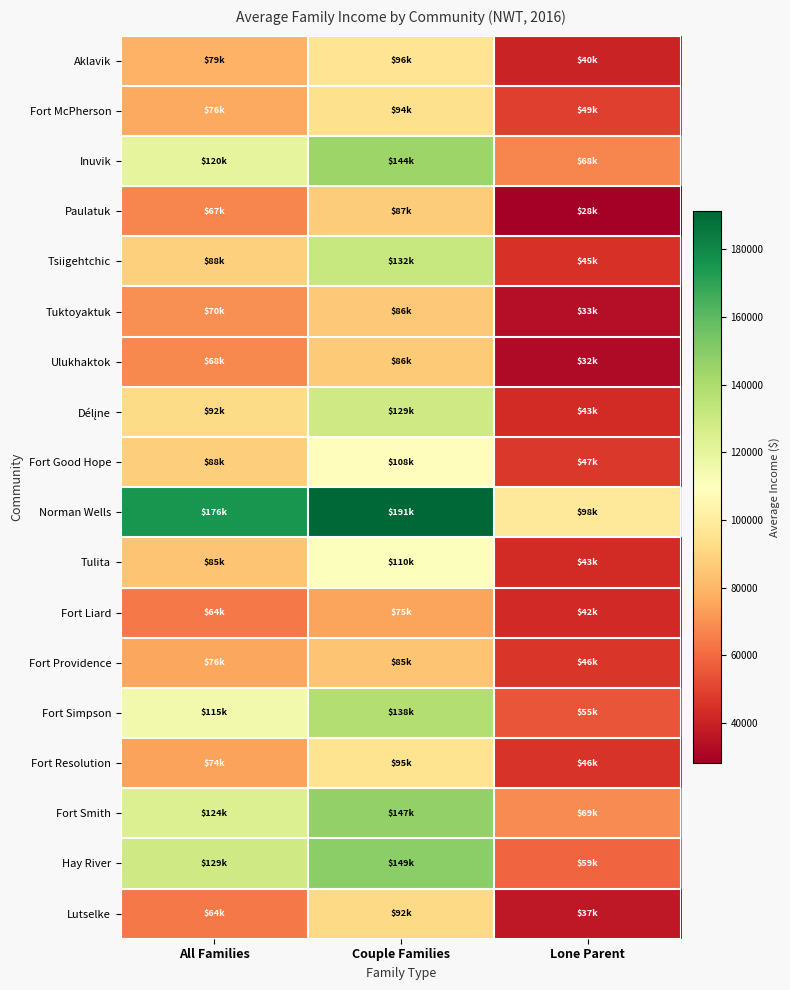

At Couple Families, list the series in order from smallest to largest.

Fort Liard, Fort Providence, Tuktoyaktuk, Ulukhaktok, Paulatuk, Lutselke, Fort McPherson, Fort Resolution, Aklavik, Fort Good Hope, Tulita, Délįne, Tsiigehtchic, Fort Simpson, Inuvik, Fort Smith, Hay River, Norman Wells